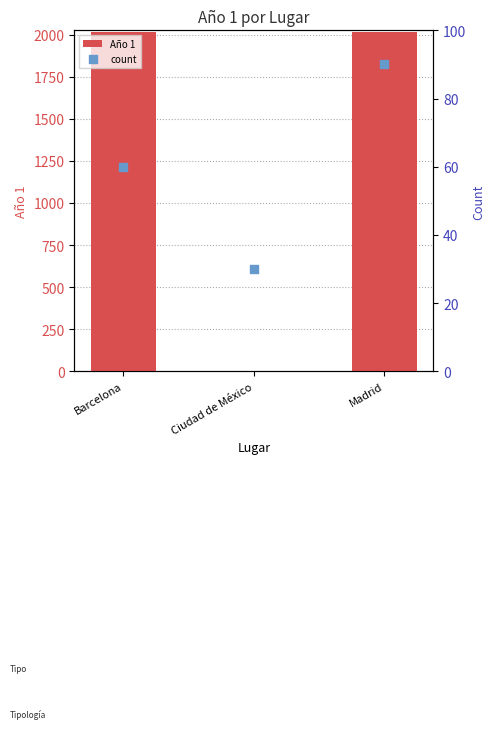

Which series reaches the minimum Y coordinate?

Año 1